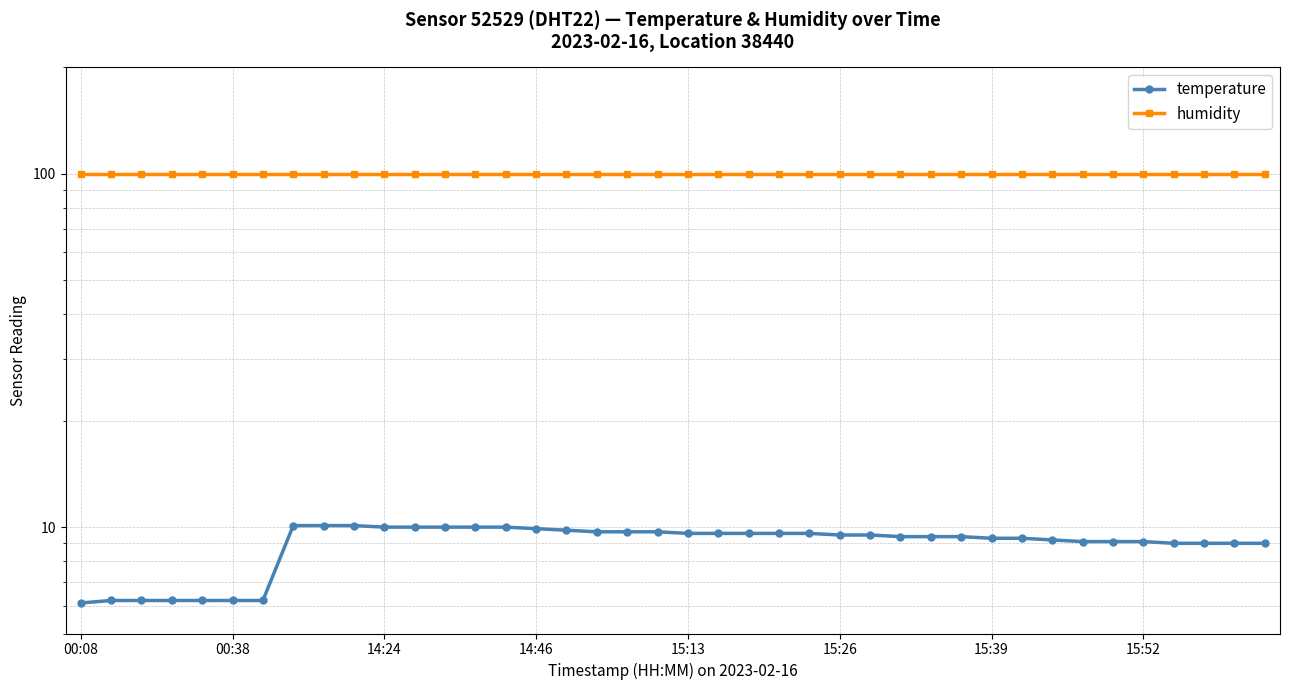

True or false: humidity has more than 2 points higher than both neighbors.

False